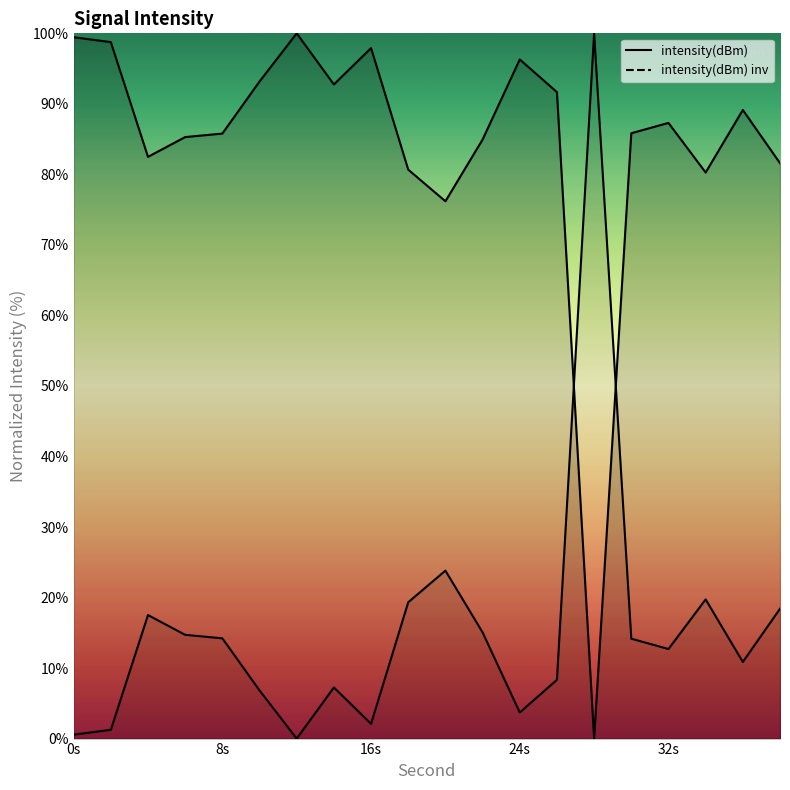

How many values are below 87?

10